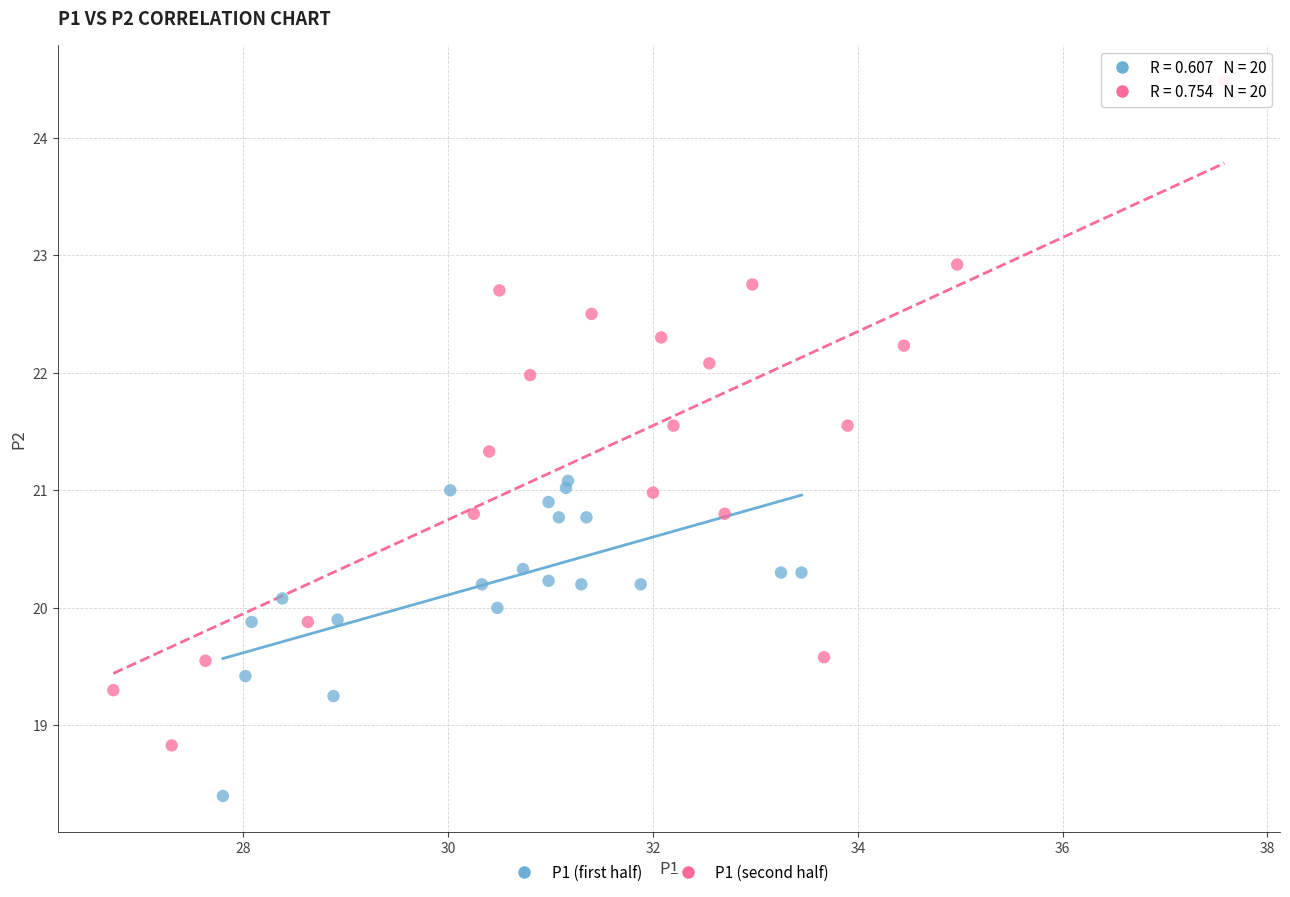

What are all the series names shown in the legend?

P1 (first half), P1 (second half)